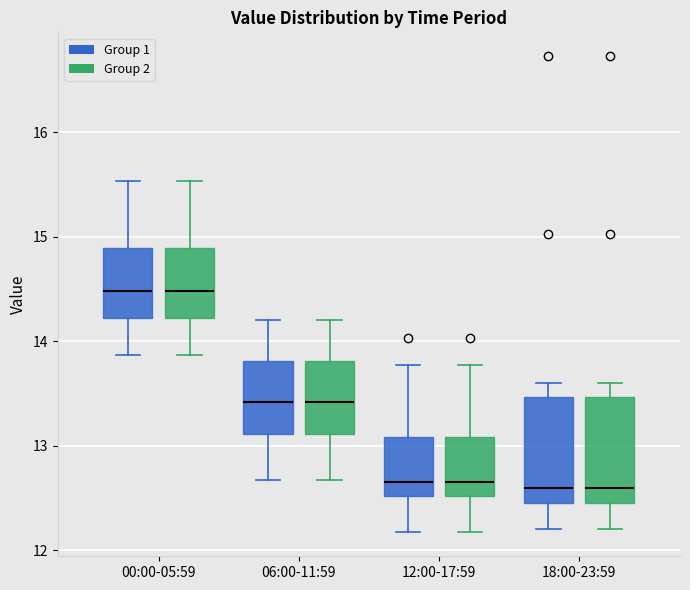

Reading left to right, transcribe this box plot: for each box, give where its median line is, the range the box spans, and where its two whiskers end, as read against the y-axis. The values are not printed on the chart, so give them approximately, as read against the axis.

00:00-05:59 (Group 1): median 14.5, box 14.2 to 14.9, whiskers 13.9 to 15.5
00:00-05:59 (Group 2): median 14.5, box 14.2 to 14.9, whiskers 13.9 to 15.5
06:00-11:59 (Group 1): median 13.4, box 13.1 to 13.8, whiskers 12.7 to 14.2
06:00-11:59 (Group 2): median 13.4, box 13.1 to 13.8, whiskers 12.7 to 14.2
12:00-17:59 (Group 1): median 12.7, box 12.5 to 13.1, whiskers 12.2 to 13.8
12:00-17:59 (Group 2): median 12.7, box 12.5 to 13.1, whiskers 12.2 to 13.8
18:00-23:59 (Group 1): median 12.6, box 12.4 to 13.5, whiskers 12.2 to 13.6
18:00-23:59 (Group 2): median 12.6, box 12.4 to 13.5, whiskers 12.2 to 13.6